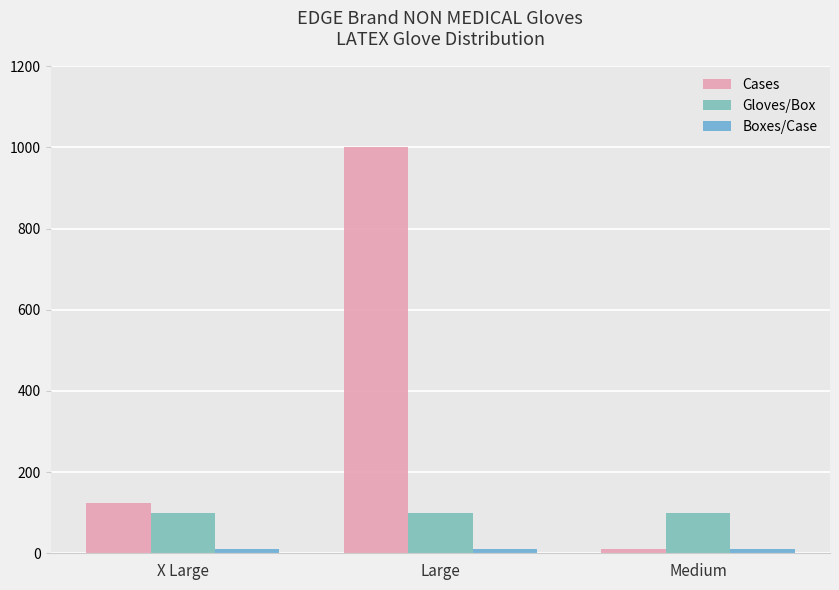

Is it true that Gloves/Box equals 146 at Medium?

False